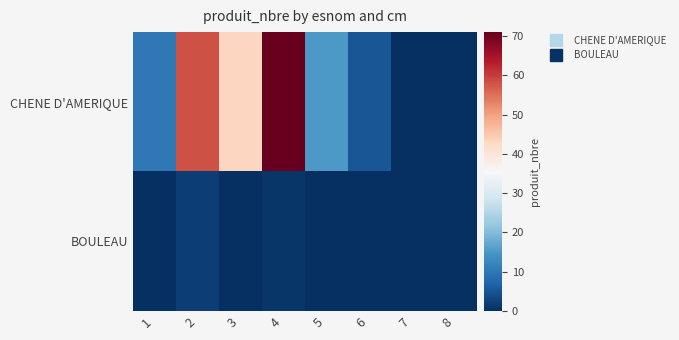

What is the total value across all series at 3?

43